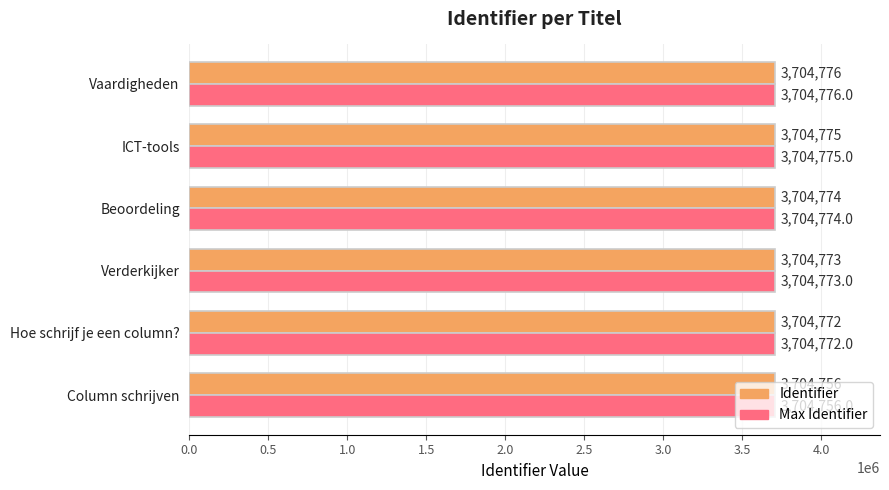

What are all the series names shown in the legend?

Identifier, Max Identifier